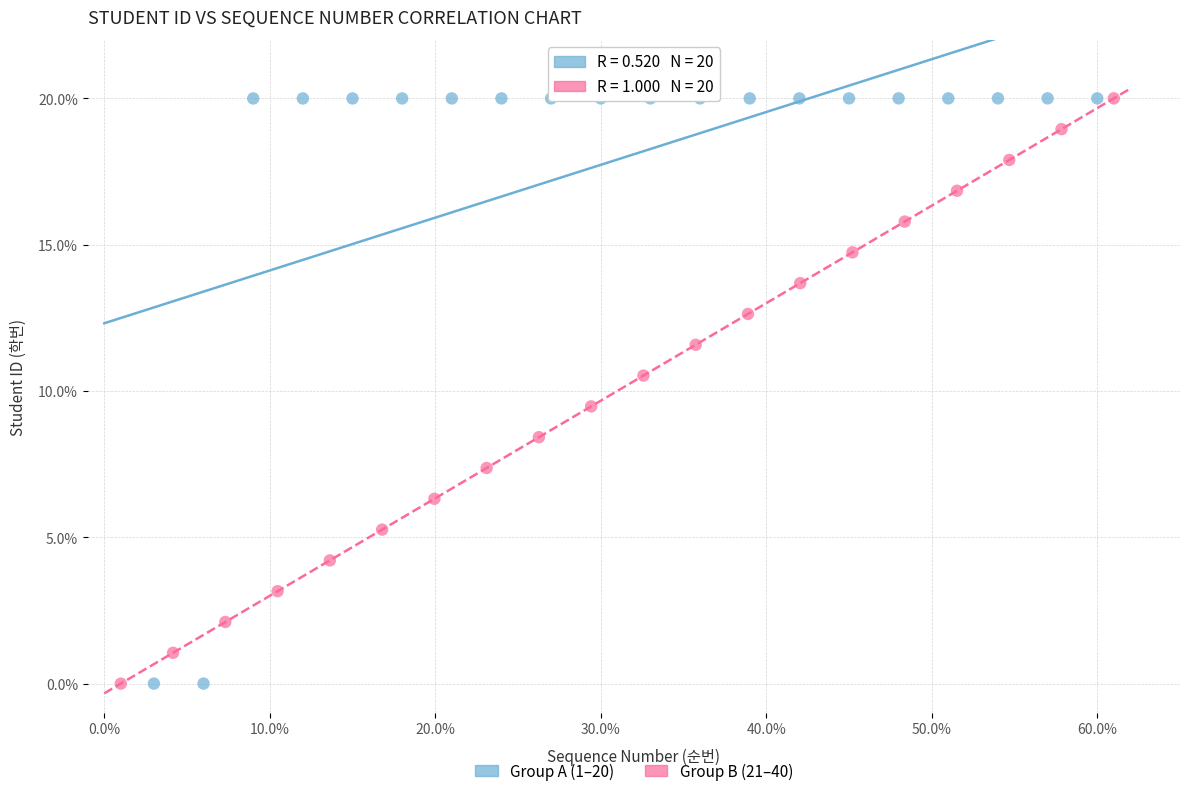

What are all the series names shown in the legend?

Group A (1–20), Group B (21–40)